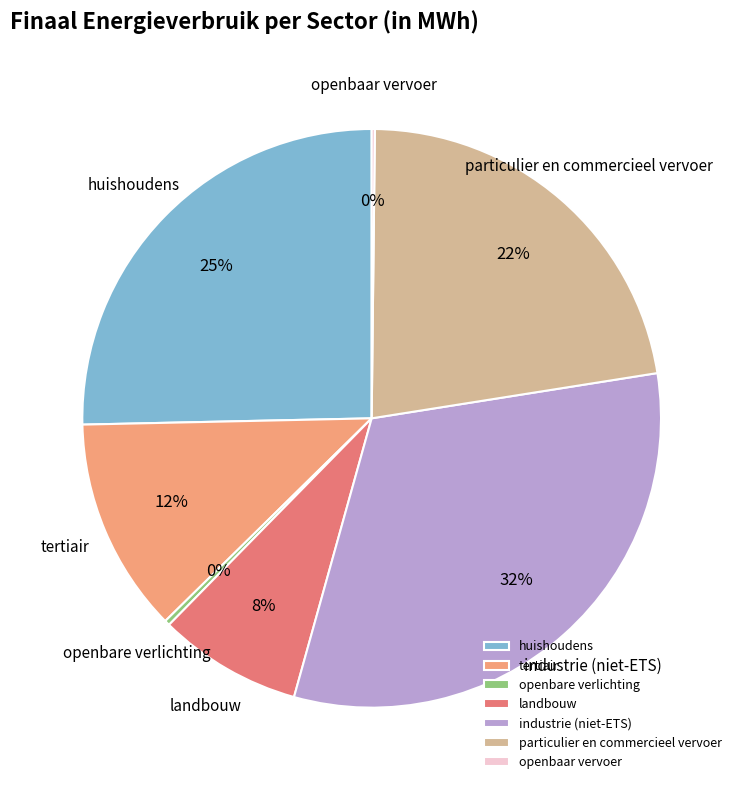

Is it true that particulier en commercieel vervoer is 22% of the pie?

True